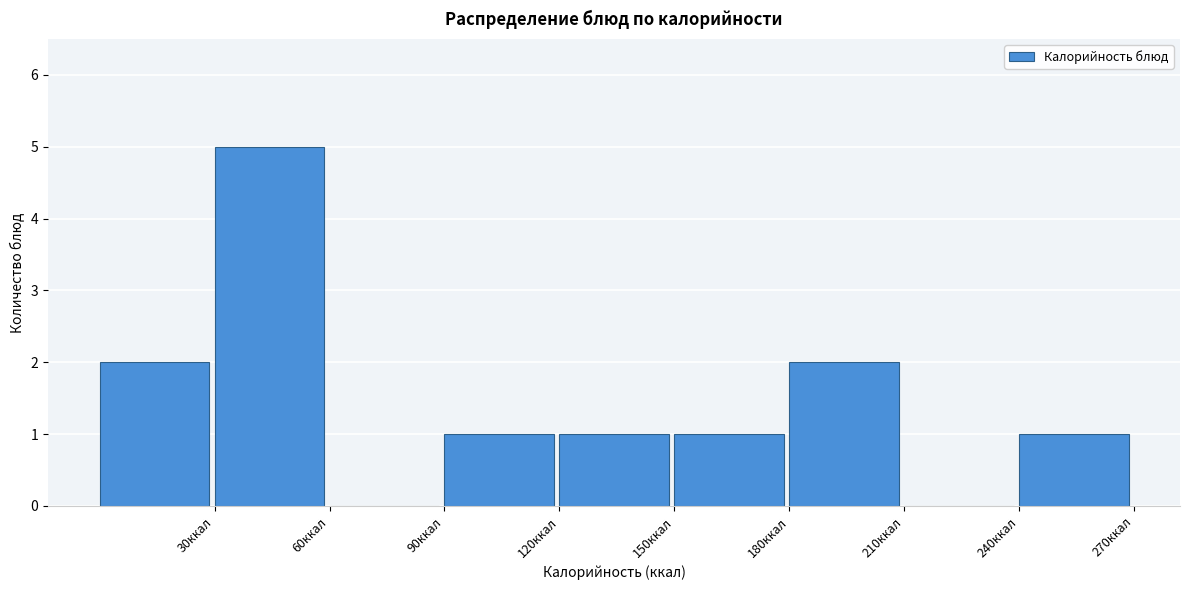

Reading left to right, list every bar in this chart as the range it spans on the x-axis followed by its height. The values are not printed on the chart, so give them approximately, as read against the axis.

0 to 30: 2
30 to 60: 5
60 to 90: 0
90 to 120: 1
120 to 150: 1
150 to 180: 1
180 to 210: 2
210 to 240: 0
240 to 270: 1